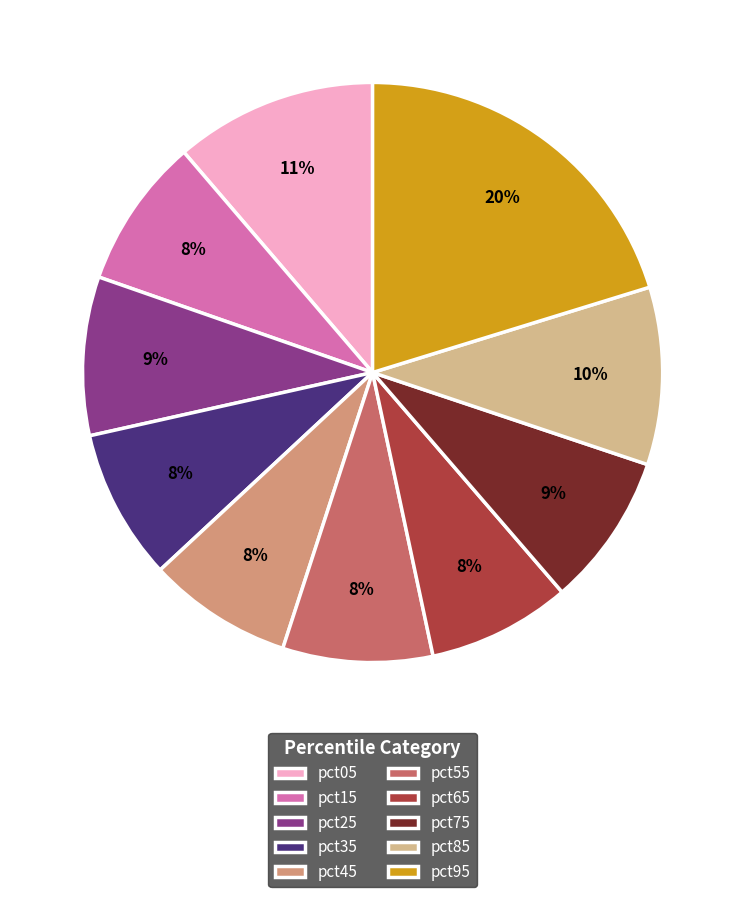

How many slices are in this pie chart?

10